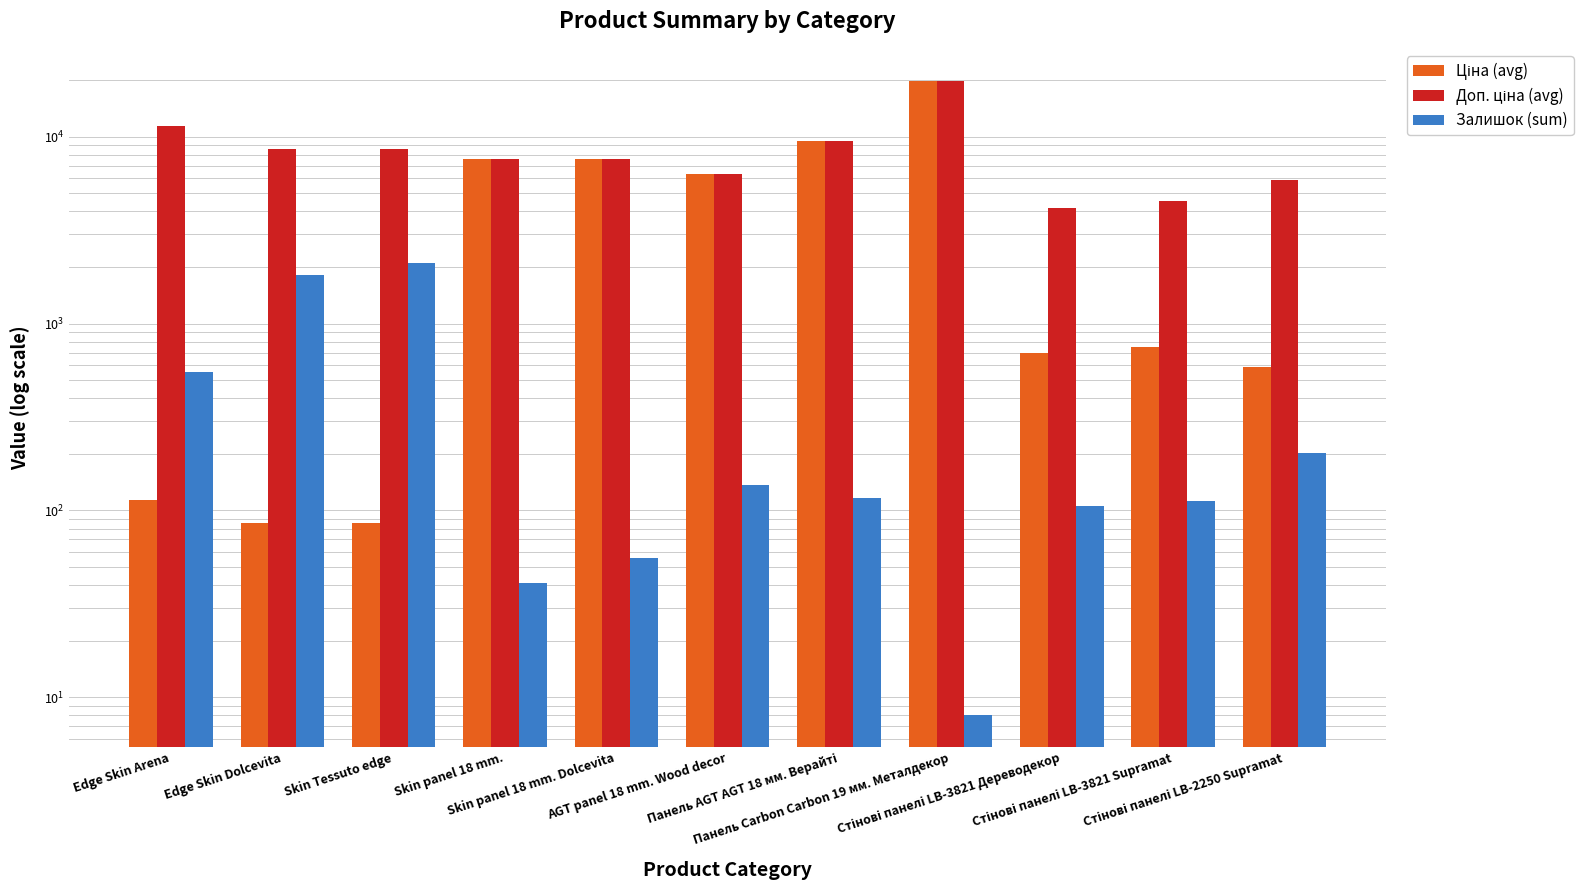

What is the minimum value for Залишок (sum)?

8.0